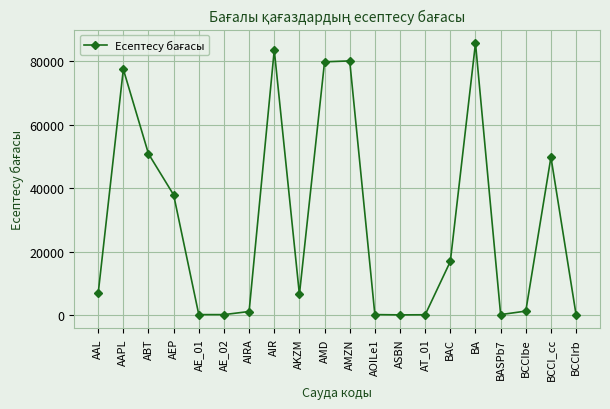

Between AEP and AMZN, which is larger?

AMZN